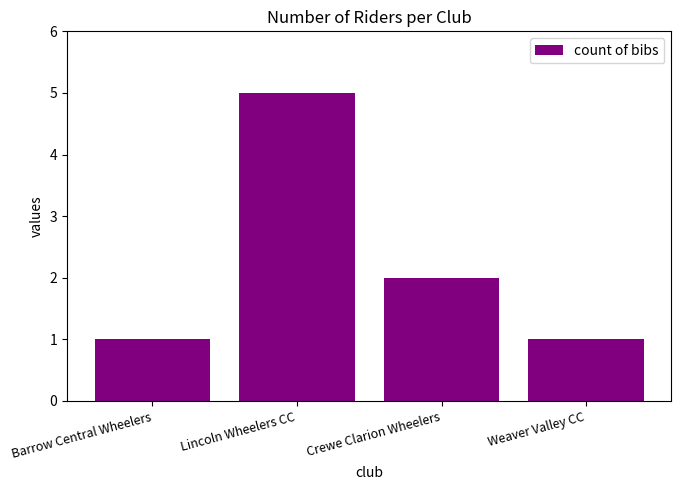

Which label corresponds to the largest value in the chart?

Lincoln Wheelers CC